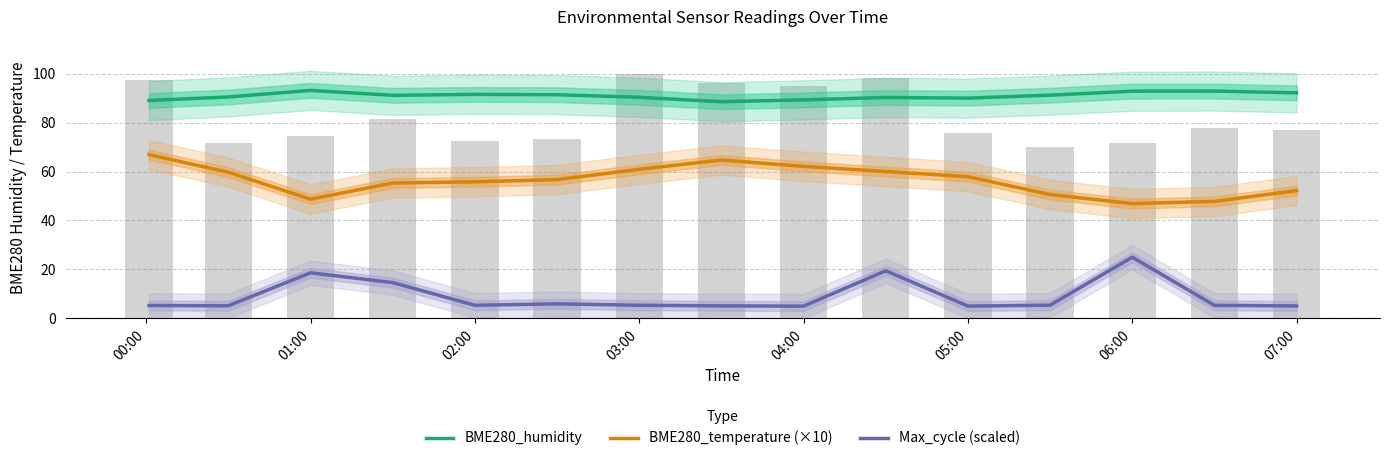

Does the chart contain stacked bars?

No